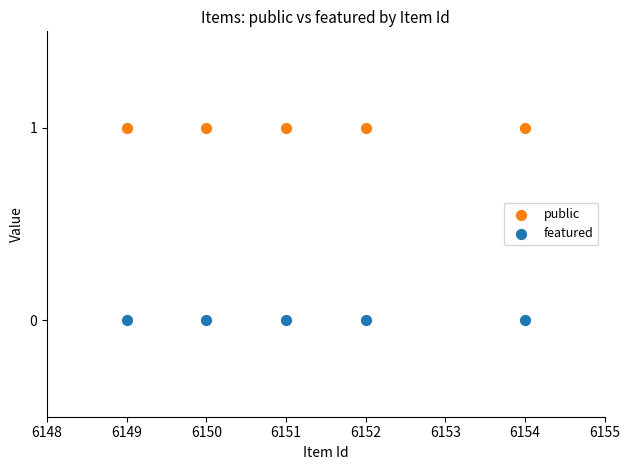

Across all data points, what is the average X value?

6151